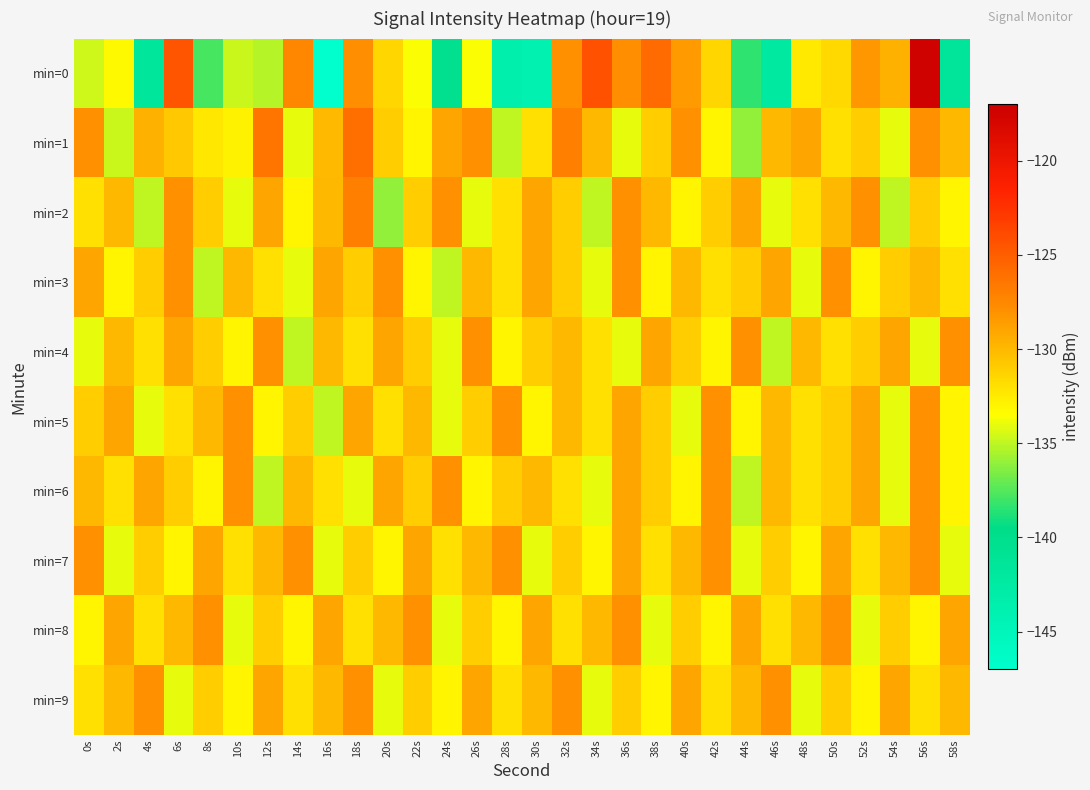

Reading left to right, list all the values displayed in this chart.

min=0: 0s=-134.7	2s=-133.3	4s=-141.7	6s=-124.6	8s=-137.9	10s=-134.7	12s=-135.3	14s=-127.4	16s=-147.1	18s=-127.8	20s=-131.5	22s=-133.6	24s=-140.3	26s=-133.6	28s=-143.4	30s=-143.9	32s=-128.0	34s=-124.3	36s=-127.8	38s=-125.9	40s=-128.5	42s=-131.5	44s=-138.4	46s=-142.3	48s=-132.5	50s=-131.6	52s=-128.3	54s=-129.7	56s=-117.4	58s=-141.4
min=1: 0s=-128.0	2s=-134.8	4s=-129.6	6s=-130.7	8s=-132.3	10s=-132.9	12s=-126.4	14s=-134.1	16s=-130.0	18s=-126.1	20s=-131.0	22s=-133.0	24s=-129.0	26s=-128.0	28s=-135.0	30s=-132.0	32s=-127.0	34s=-130.0	36s=-134.0	38s=-131.0	40s=-128.0	42s=-133.0	44s=-136.0	46s=-130.0	48s=-129.0	50s=-132.0	52s=-131.0	54s=-134.0	56s=-128.0	58s=-130.0
min=2: 0s=-132.0	2s=-130.0	4s=-135.0	6s=-128.0	8s=-131.0	10s=-134.0	12s=-129.0	14s=-133.0	16s=-130.0	18s=-127.0	20s=-136.0	22s=-131.0	24s=-128.0	26s=-134.0	28s=-132.0	30s=-129.0	32s=-131.0	34s=-135.0	36s=-128.0	38s=-130.0	40s=-133.0	42s=-131.0	44s=-129.0	46s=-134.0	48s=-132.0	50s=-130.0	52s=-128.0	54s=-135.0	56s=-131.0	58s=-133.0
min=3: 0s=-129.0	2s=-133.0	4s=-131.0	6s=-128.0	8s=-135.0	10s=-130.0	12s=-132.0	14s=-134.0	16s=-129.0	18s=-131.0	20s=-128.0	22s=-133.0	24s=-135.0	26s=-130.0	28s=-132.0	30s=-129.0	32s=-131.0	34s=-134.0	36s=-128.0	38s=-133.0	40s=-130.0	42s=-132.0	44s=-131.0	46s=-129.0	48s=-134.0	50s=-128.0	52s=-133.0	54s=-131.0	56s=-130.0	58s=-132.0
min=4: 0s=-134.0	2s=-130.0	4s=-132.0	6s=-129.0	8s=-131.0	10s=-133.0	12s=-128.0	14s=-135.0	16s=-130.0	18s=-132.0	20s=-129.0	22s=-131.0	24s=-134.0	26s=-128.0	28s=-133.0	30s=-131.0	32s=-130.0	34s=-132.0	36s=-134.0	38s=-129.0	40s=-131.0	42s=-133.0	44s=-128.0	46s=-135.0	48s=-130.0	50s=-132.0	52s=-131.0	54s=-129.0	56s=-134.0	58s=-128.0
min=5: 0s=-131.0	2s=-129.0	4s=-134.0	6s=-132.0	8s=-130.0	10s=-128.0	12s=-133.0	14s=-131.0	16s=-135.0	18s=-129.0	20s=-132.0	22s=-130.0	24s=-134.0	26s=-131.0	28s=-128.0	30s=-133.0	32s=-130.0	34s=-132.0	36s=-129.0	38s=-131.0	40s=-134.0	42s=-128.0	44s=-133.0	46s=-130.0	48s=-132.0	50s=-131.0	52s=-129.0	54s=-134.0	56s=-128.0	58s=-133.0
min=6: 0s=-130.0	2s=-132.0	4s=-129.0	6s=-131.0	8s=-133.0	10s=-128.0	12s=-135.0	14s=-130.0	16s=-132.0	18s=-134.0	20s=-129.0	22s=-131.0	24s=-128.0	26s=-133.0	28s=-131.0	30s=-130.0	32s=-132.0	34s=-134.0	36s=-129.0	38s=-131.0	40s=-133.0	42s=-128.0	44s=-135.0	46s=-130.0	48s=-132.0	50s=-131.0	52s=-129.0	54s=-134.0	56s=-128.0	58s=-133.0
min=7: 0s=-128.0	2s=-134.0	4s=-131.0	6s=-133.0	8s=-129.0	10s=-132.0	12s=-130.0	14s=-128.0	16s=-134.0	18s=-131.0	20s=-133.0	22s=-129.0	24s=-132.0	26s=-130.0	28s=-128.0	30s=-134.0	32s=-131.0	34s=-133.0	36s=-129.0	38s=-132.0	40s=-130.0	42s=-128.0	44s=-134.0	46s=-131.0	48s=-133.0	50s=-129.0	52s=-132.0	54s=-130.0	56s=-128.0	58s=-134.0
min=8: 0s=-133.0	2s=-129.0	4s=-132.0	6s=-130.0	8s=-128.0	10s=-134.0	12s=-131.0	14s=-133.0	16s=-129.0	18s=-132.0	20s=-130.0	22s=-128.0	24s=-134.0	26s=-131.0	28s=-133.0	30s=-129.0	32s=-132.0	34s=-130.0	36s=-128.0	38s=-134.0	40s=-131.0	42s=-133.0	44s=-129.0	46s=-132.0	48s=-130.0	50s=-128.0	52s=-134.0	54s=-131.0	56s=-133.0	58s=-129.0
min=9: 0s=-132.0	2s=-130.0	4s=-128.0	6s=-134.0	8s=-131.0	10s=-133.0	12s=-129.0	14s=-132.0	16s=-130.0	18s=-128.0	20s=-134.0	22s=-131.0	24s=-133.0	26s=-129.0	28s=-132.0	30s=-130.0	32s=-128.0	34s=-134.0	36s=-131.0	38s=-133.0	40s=-129.0	42s=-132.0	44s=-130.0	46s=-128.0	48s=-134.0	50s=-131.0	52s=-133.0	54s=-129.0	56s=-132.0	58s=-130.0